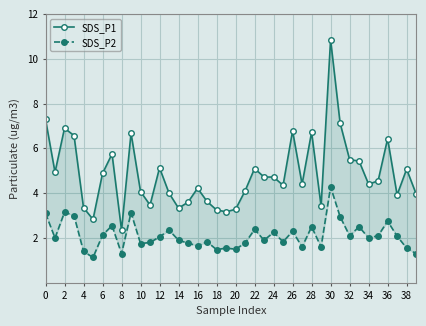

Which series has the widest spread of values?

SDS_P1